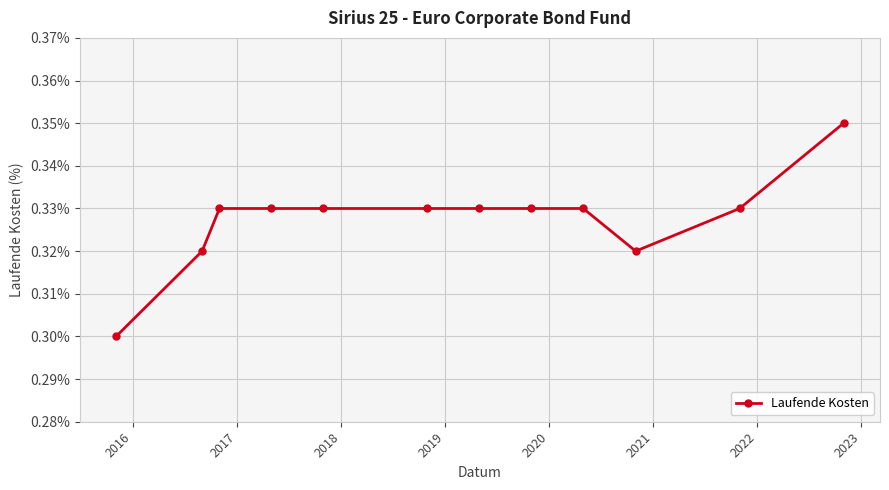

How many values are between 0 and 1?

12